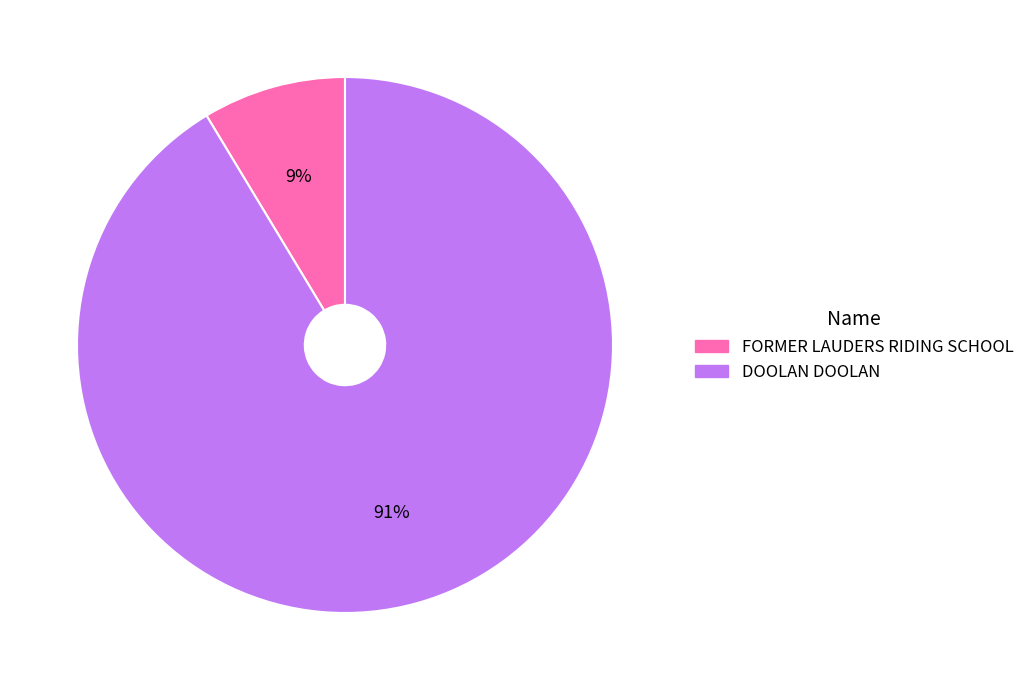

Count the number of slices in the pie.

2